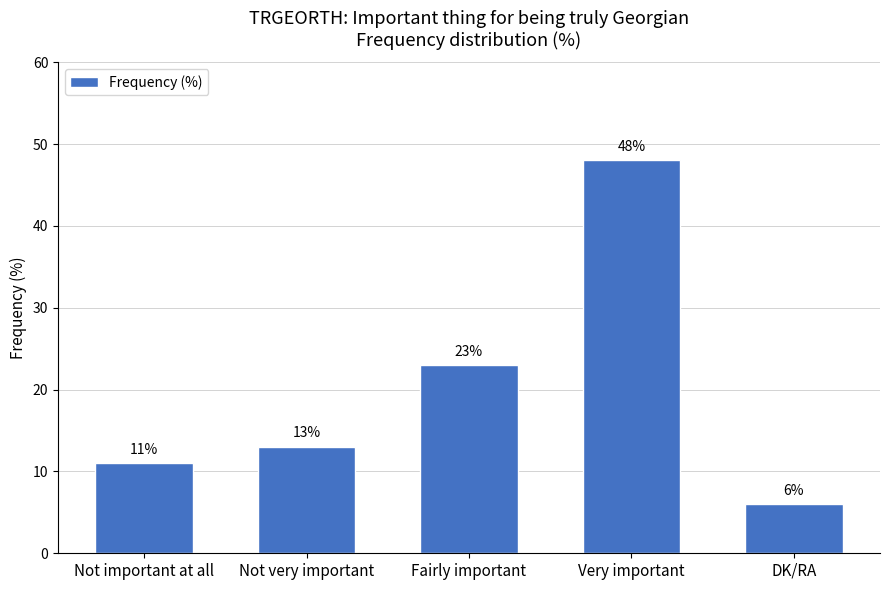

Reading left to right, extract all data points from this chart.

11	13	23	48	6